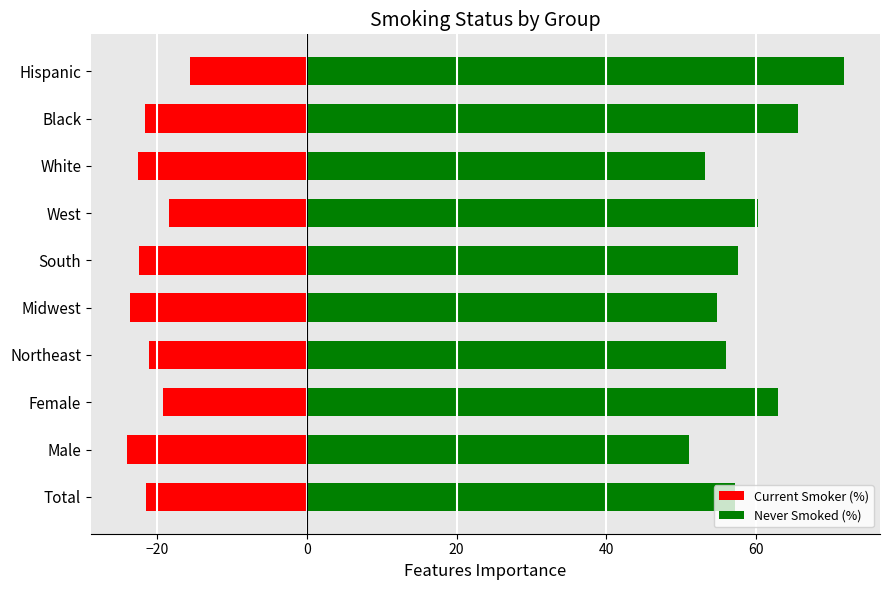

At Northeast, list the series in order from largest to smallest.

Never Smoked (%), Current Smoker (%)